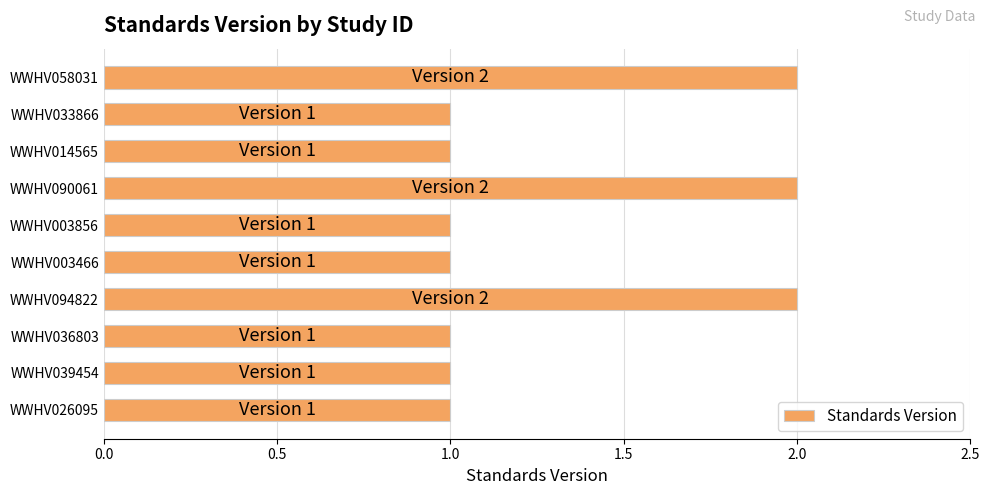

What is the change in value from WWHV026095 to WWHV090061?

+1